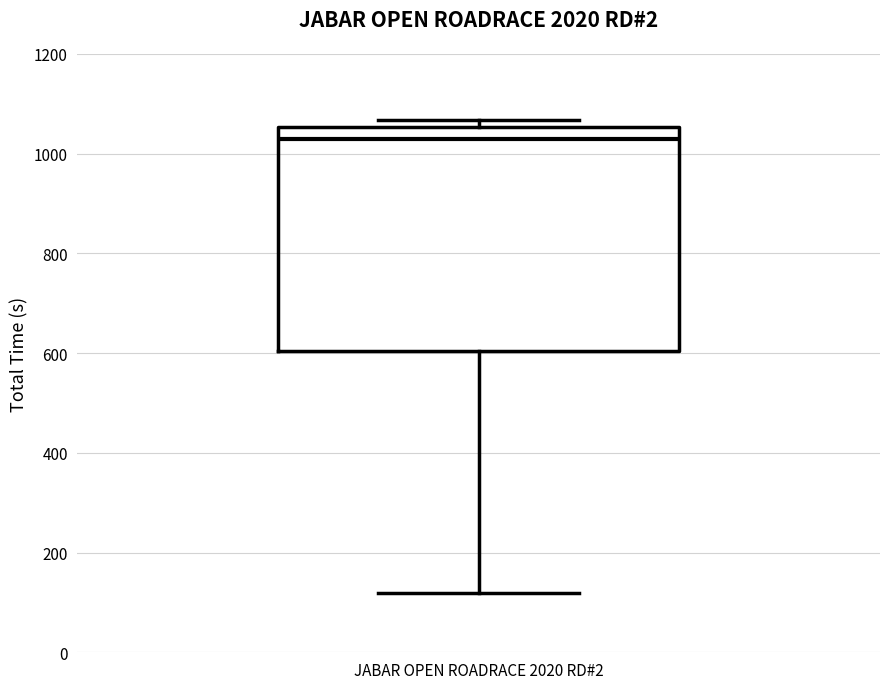

Transcribe this box plot: give where the median line is, the range the box spans, and where the two whiskers end, as read against the y-axis. The values are not printed on the chart, so give them approximately, as read against the axis.

median 1020, box 600 to 1060, whiskers 120 to 1060 (just above the box's upper edge)